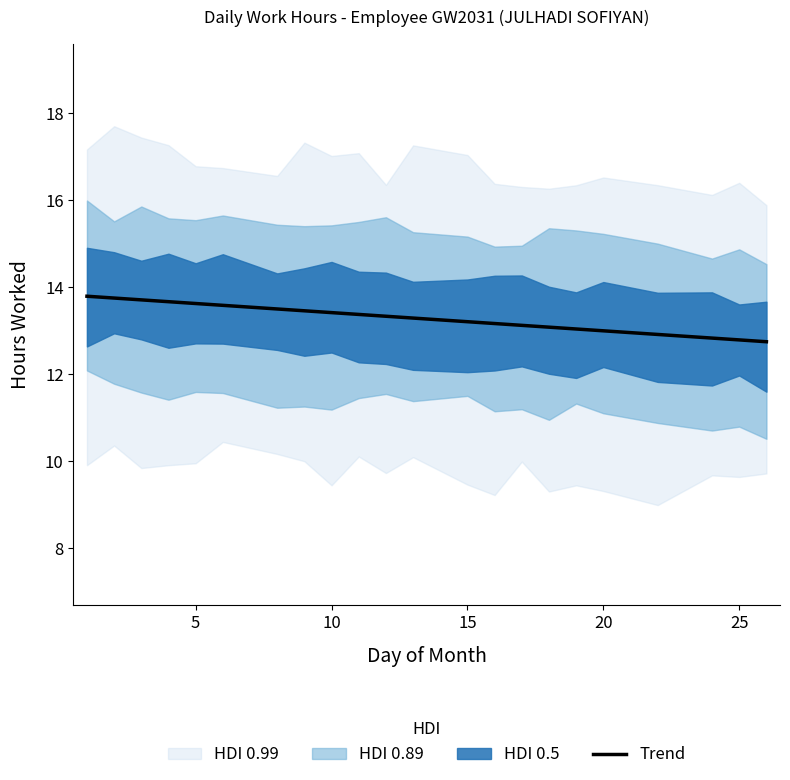

What is the maximum value for Trend?

13.8